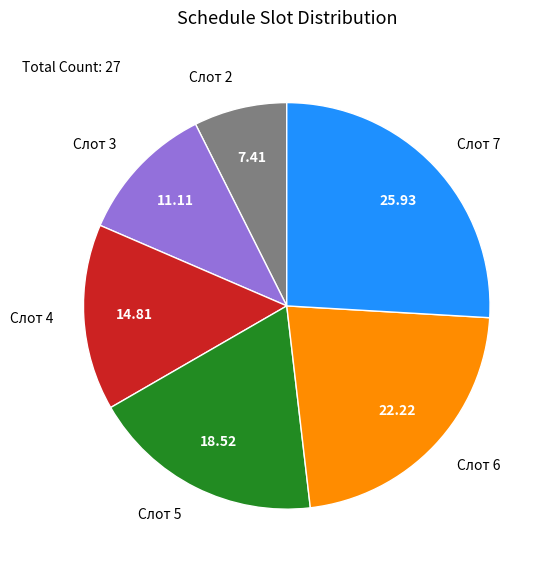

How many segments does this pie chart have?

6